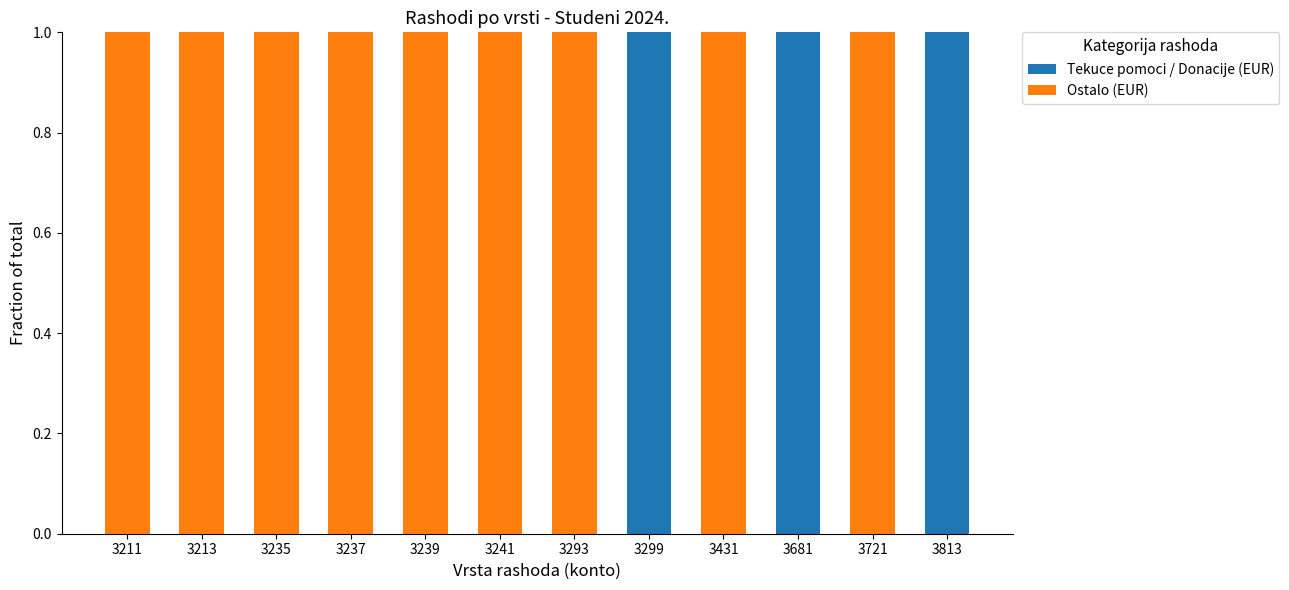

True or false: Tekuce pomoci / Donacije (EUR) has a value of 0 at 3431.

True